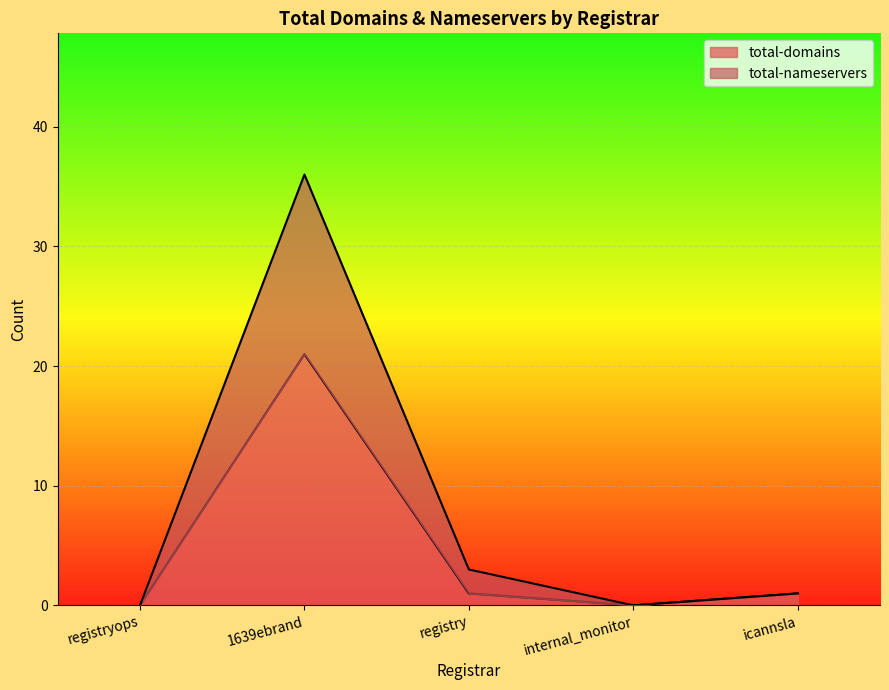

Which category has the highest value in the total-domains series?

1639ebrand